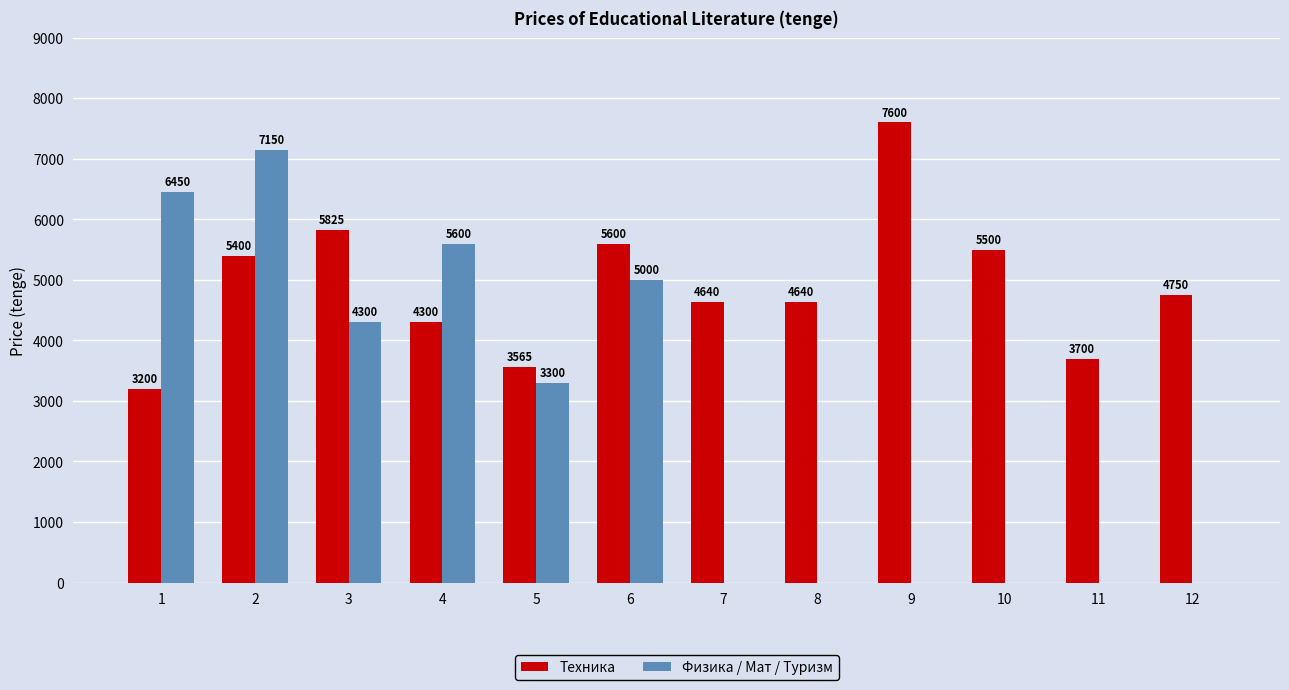

At which category is the sum across all series the highest?

2